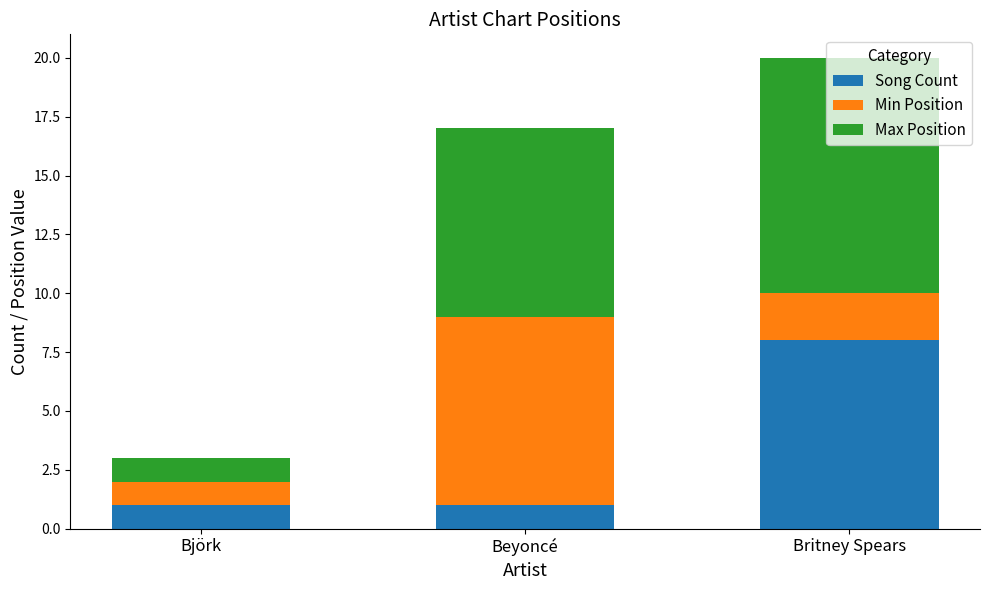

Is it true that Song Count equals 1 at Björk?

True